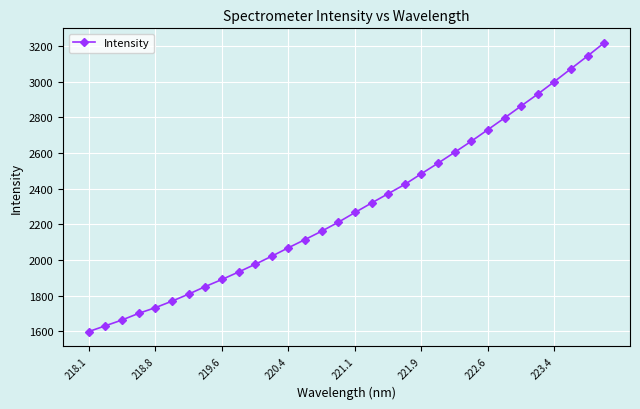

What is the sum of all values?

73564.6